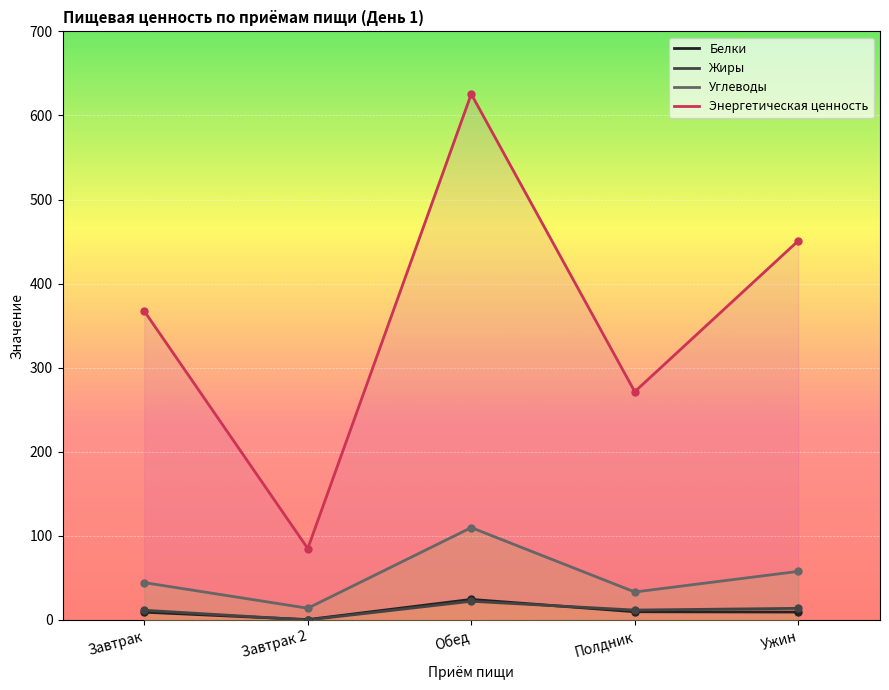

Which series has the widest spread of values?

Энергетическая ценность